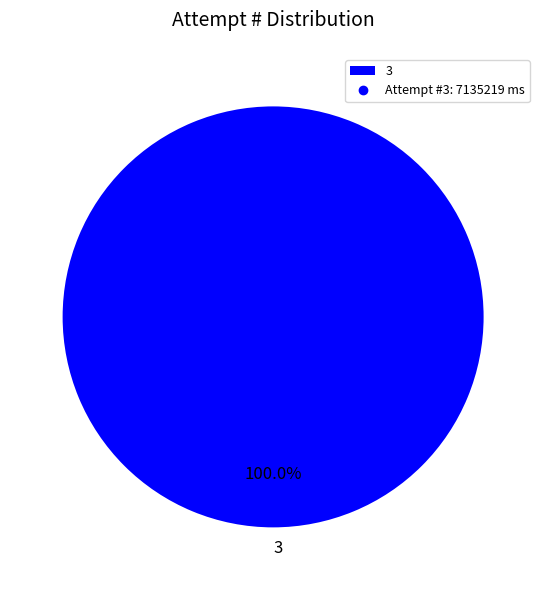

What is the majority slice?

3